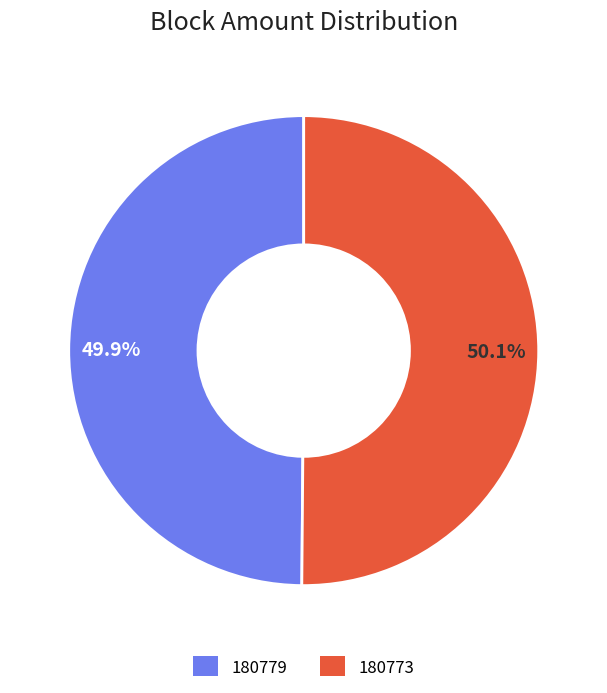

To the nearest percent, what is the difference between the 180779 and 180773 slice percentages?

0%